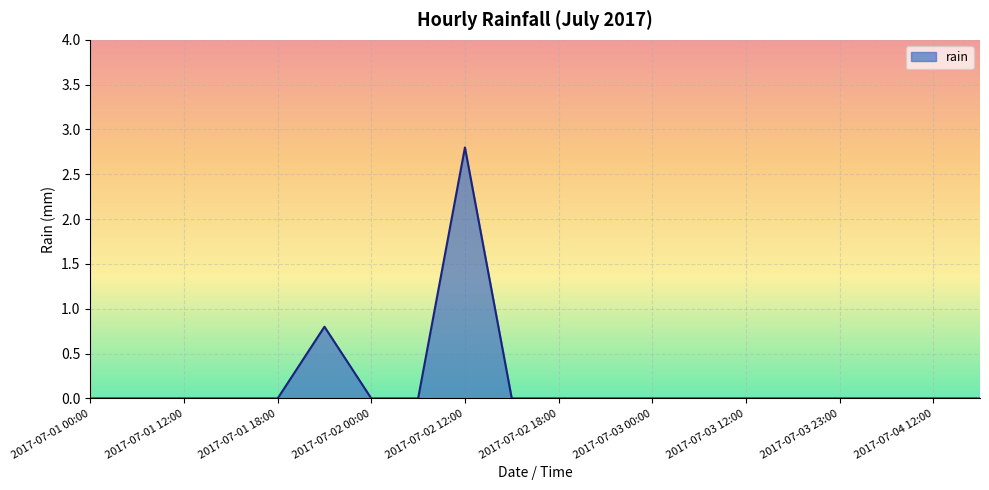

What is the maximum value shown in the chart?

2.8